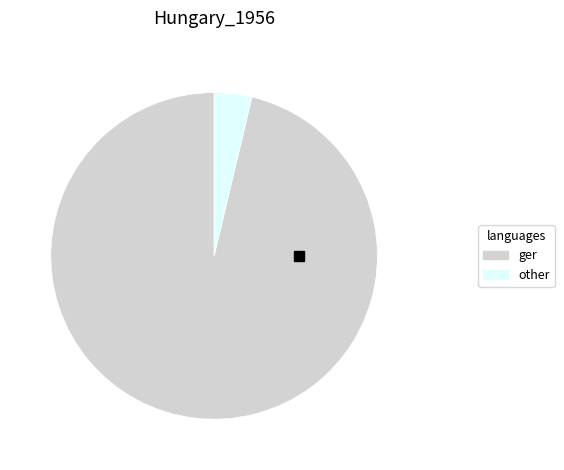

Is it true that other is 4% of the pie?

True